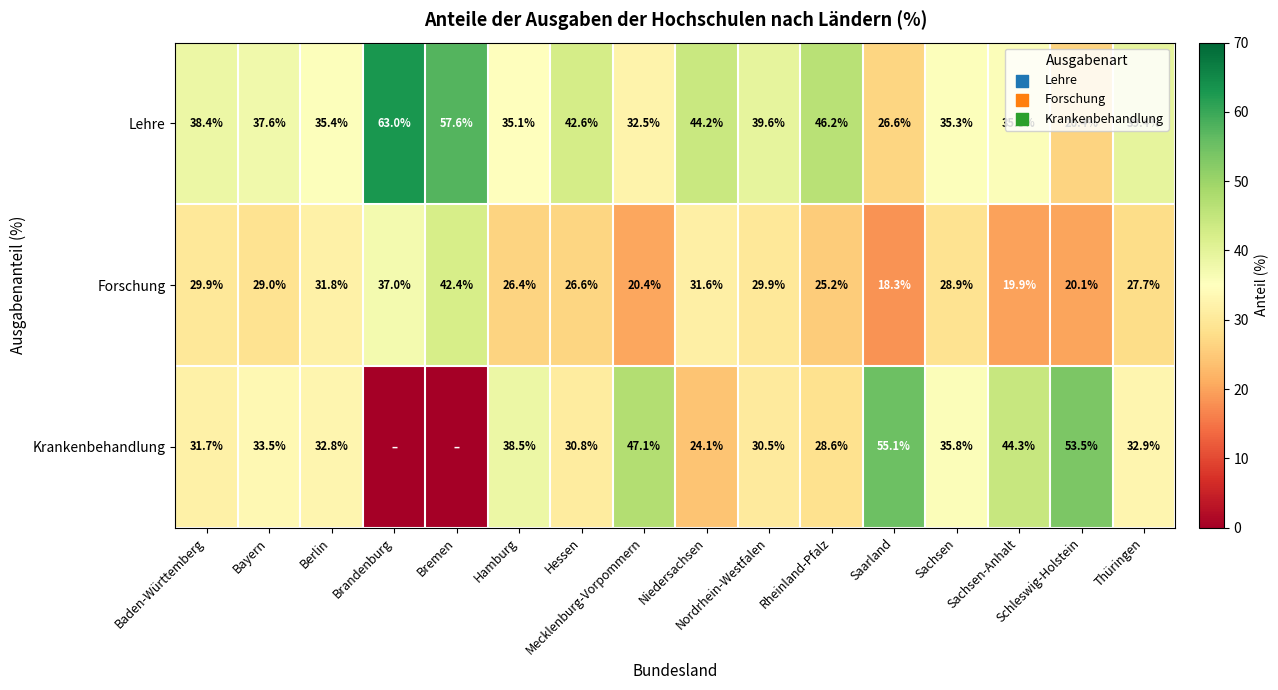

At how many categories does at least one series exceed 51?

4